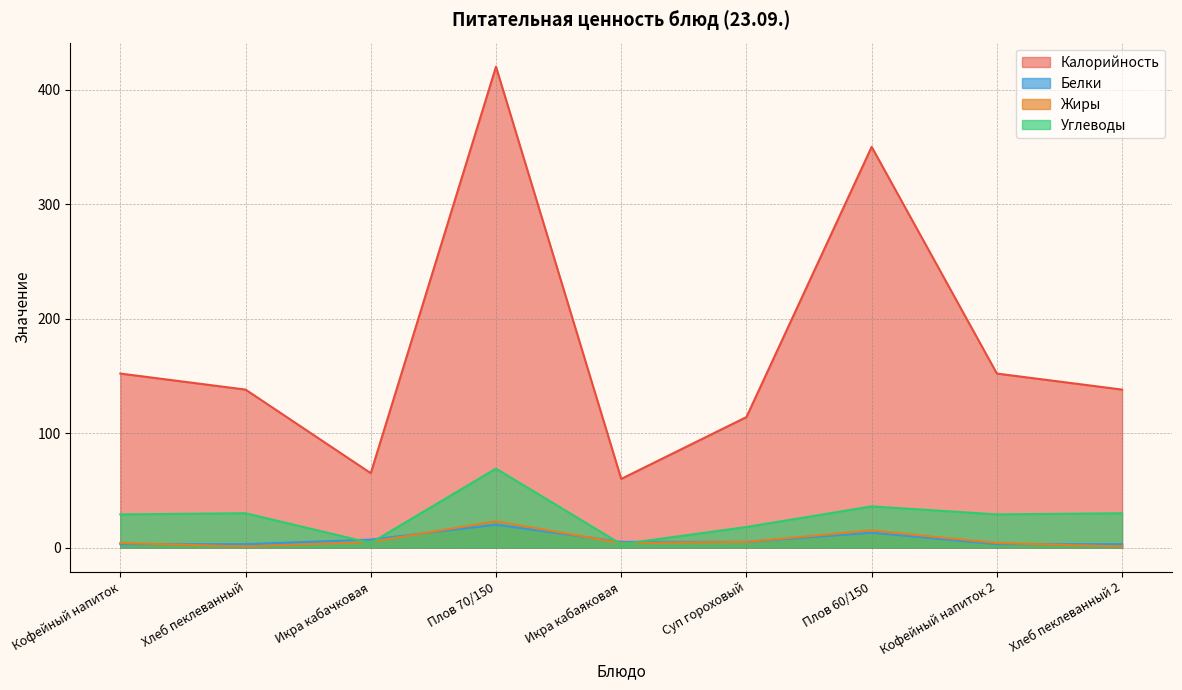

Which category has the highest value across all series?

Плов 70/150